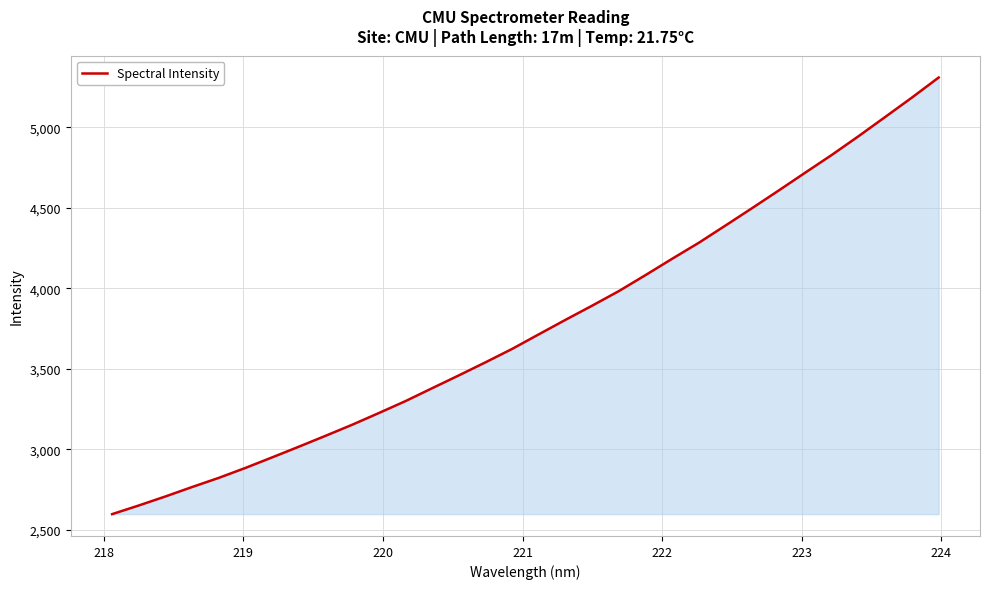

What is the difference between the maximum and minimum values?

2714.3